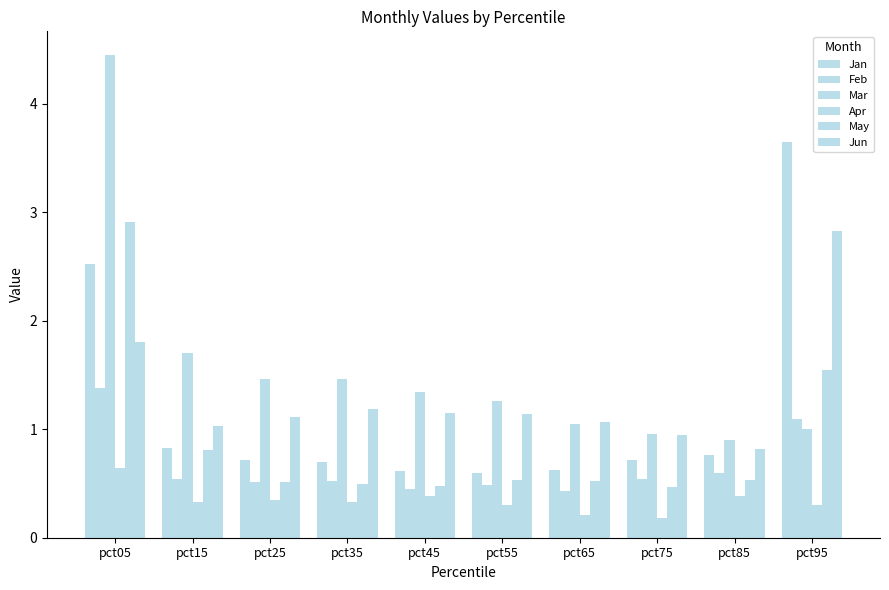

Rank the series at pct75 from highest to lowest value.

Mar, Jun, Jan, Feb, May, Apr